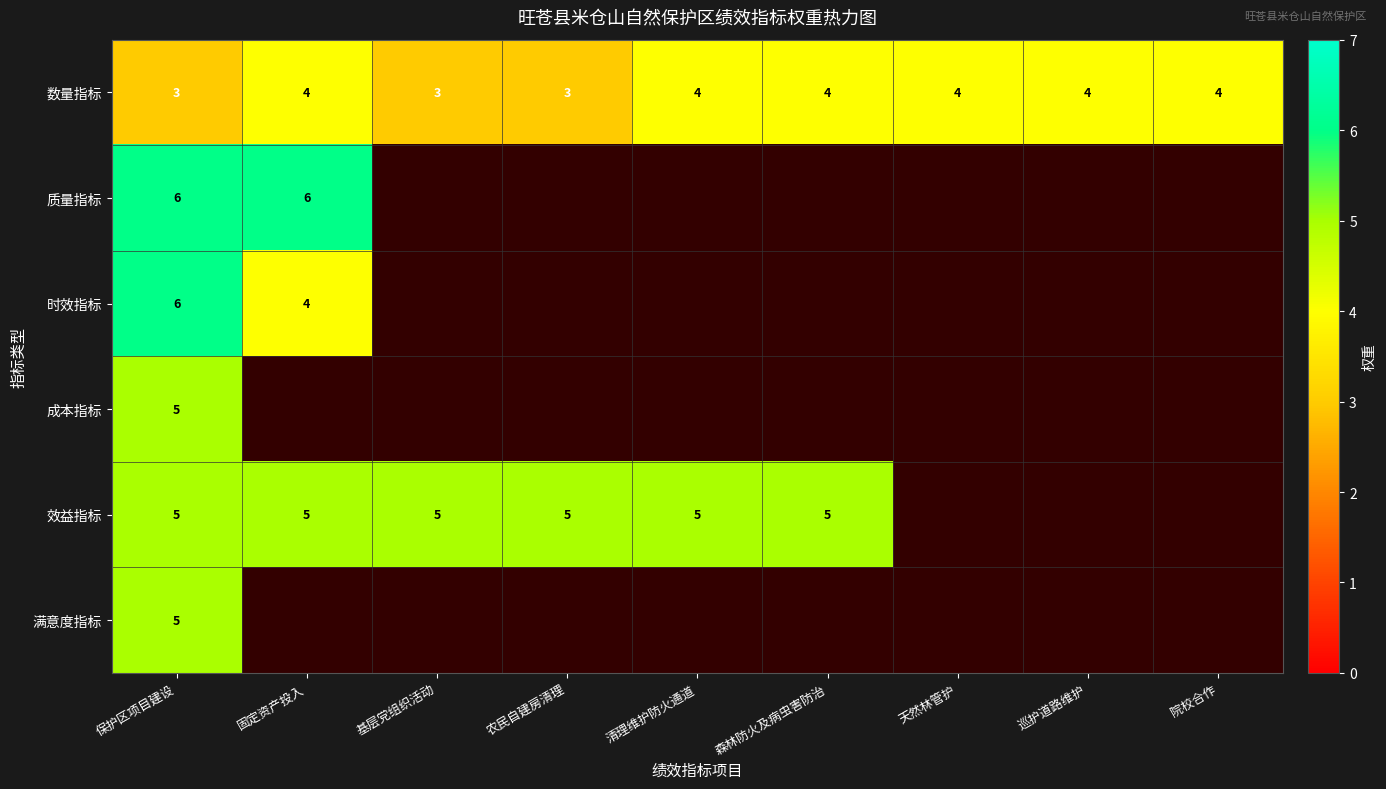

Read the 数量指标 value at 天然林管护.

4